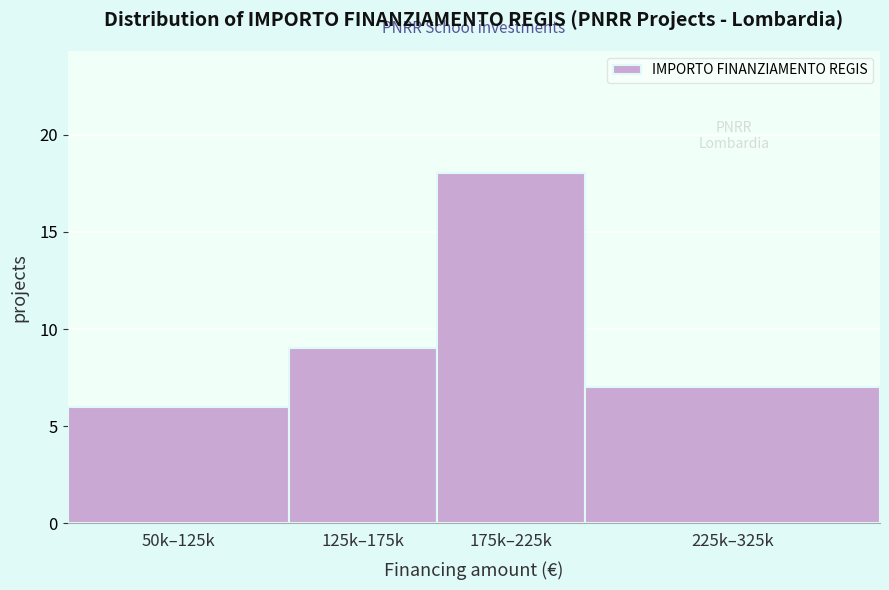

Reading left to right, what are all the values shown in this chart?

50k–125k=6	125k–175k=9	175k–225k=18	225k–325k=7